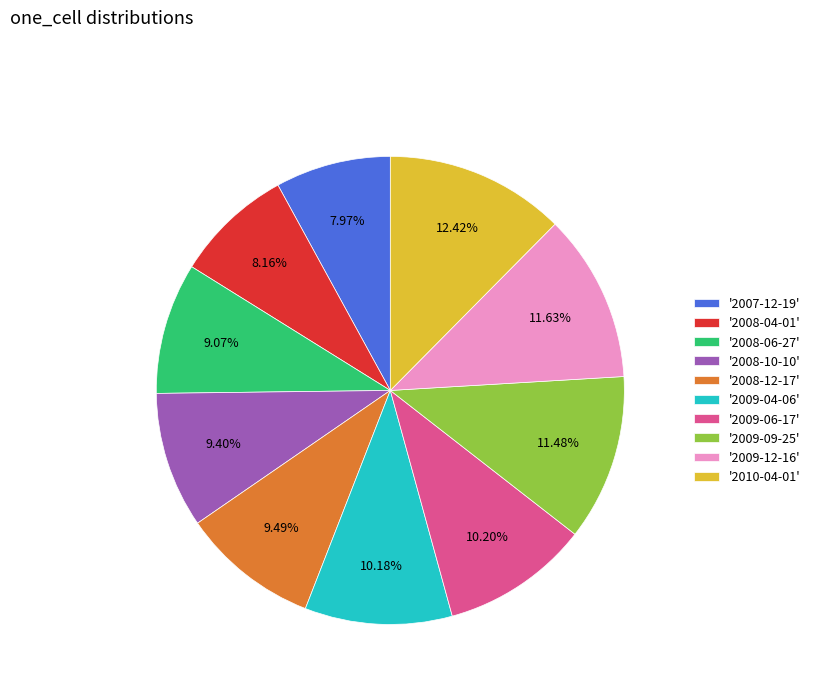

Approximately how many times larger is the value at '2010-04-01' compared to '2008-06-27'?

1.4